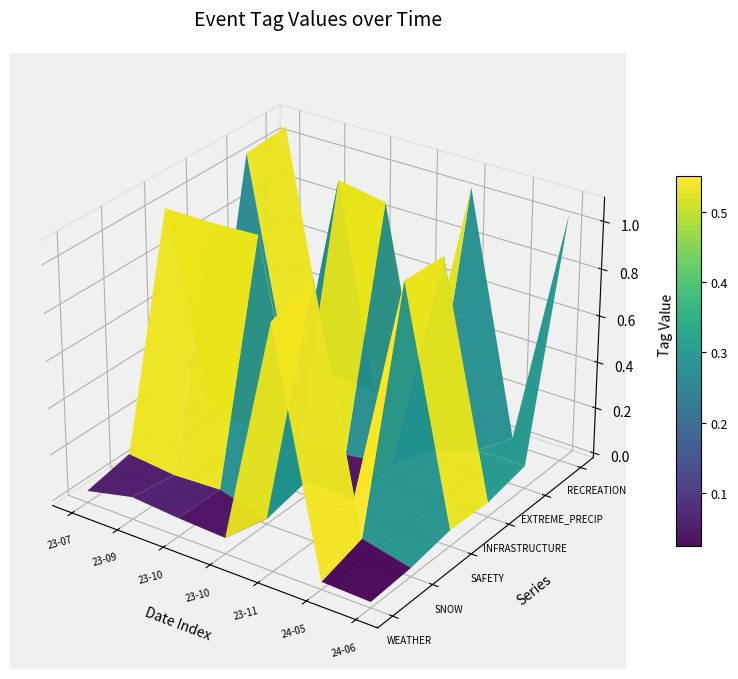

Reading left to right, what are all the values shown in this chart?

WEATHER: 0	0	0	0	1	0	0
SNOW: 0	0	0	0	1	0	0
SAFETY: 1	1	1	0	0	1	0
INFRASTRUCTURE: 0	0	0	0	0	1	0
EXTREME_PRECIP: 1	0	1	1	0	0	0
RECREATION: 1	0	0	0	1	0	1